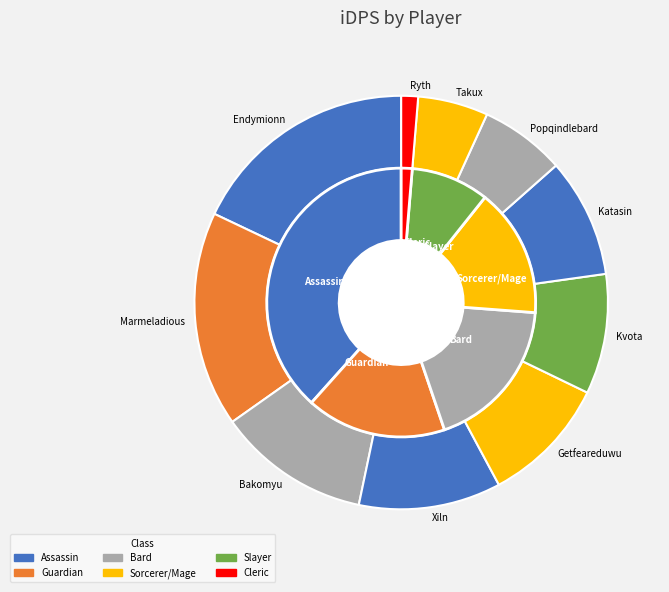

To the nearest percent, what is the difference between the largest and smallest slice percentages?

17%